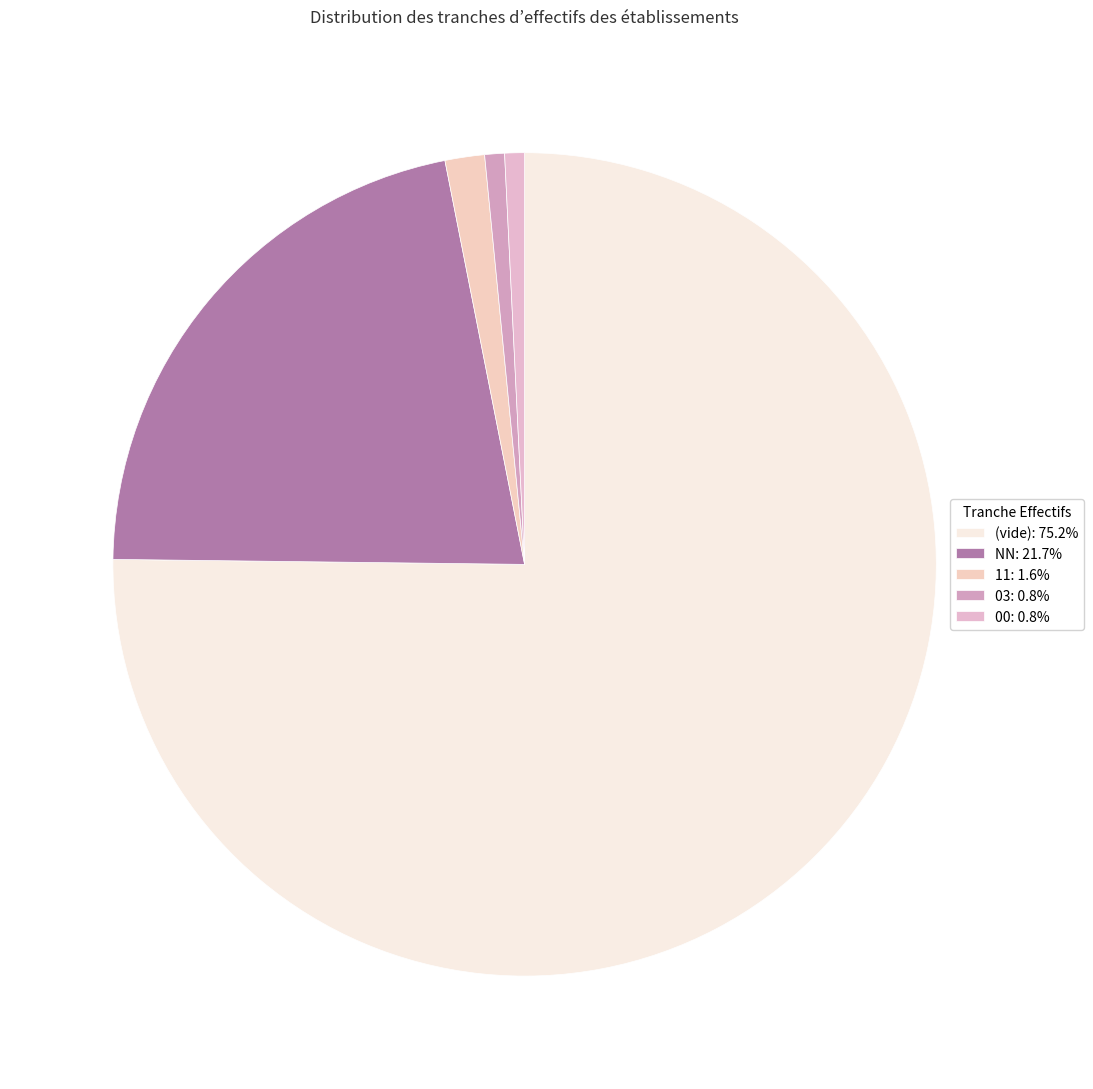

Is there a majority slice in this chart?

Yes